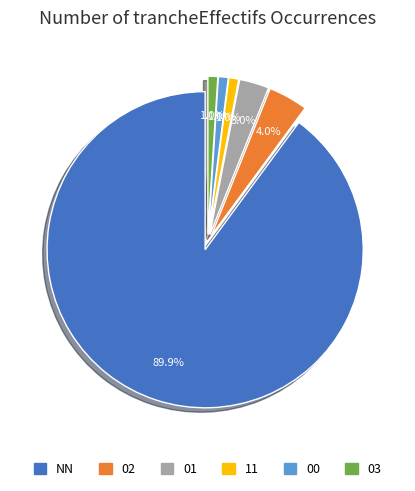

How many segments does this pie chart have?

6